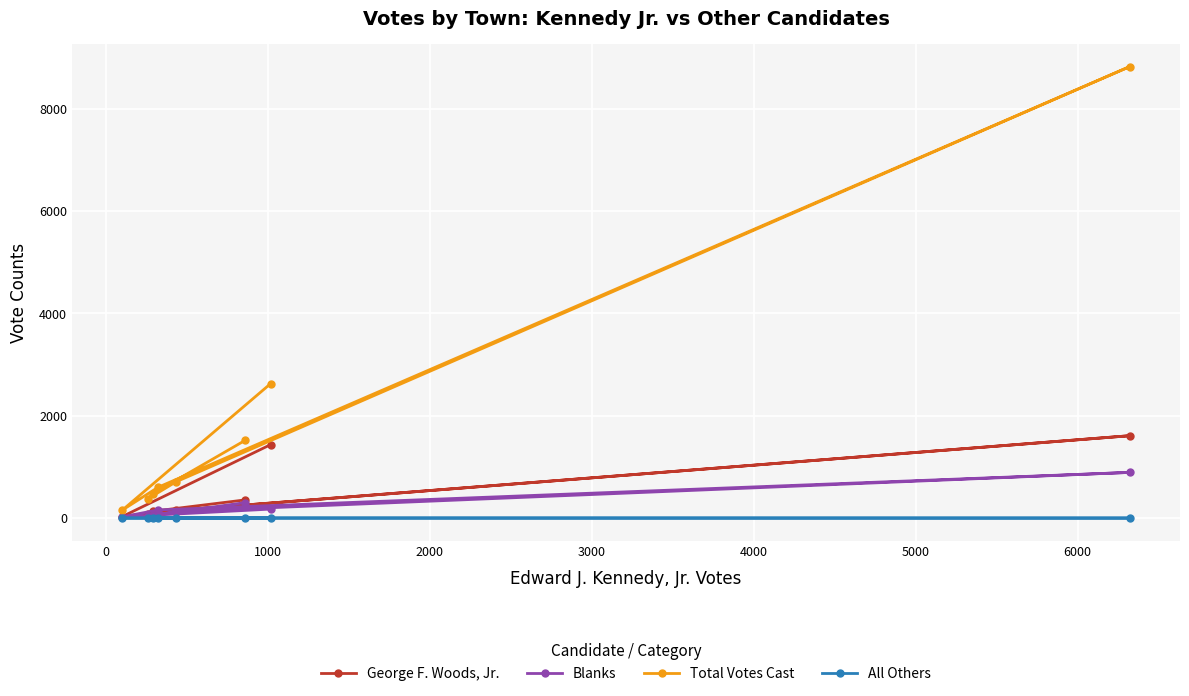

What is the maximum value shown in the chart?

8822